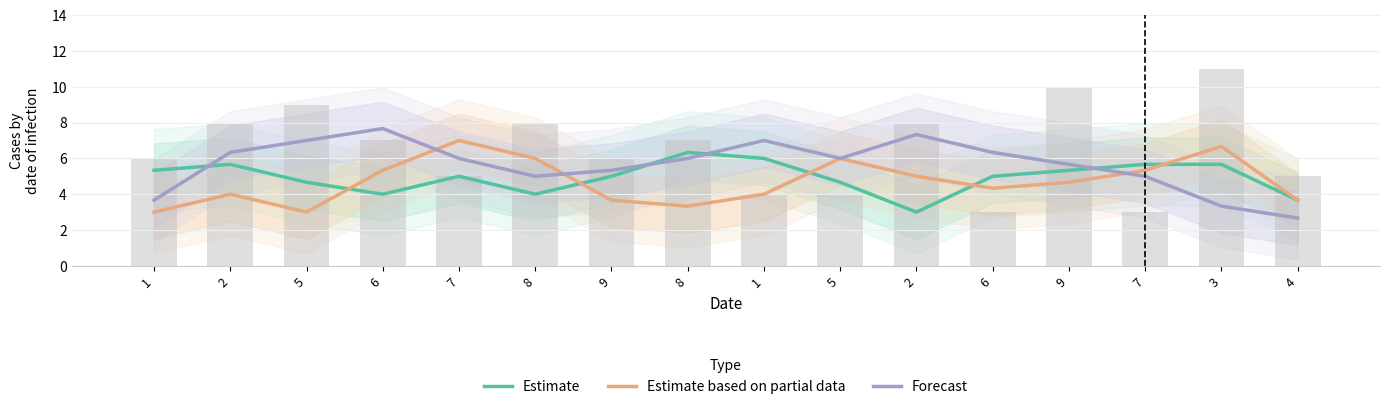

What is the maximum value for Forecast?

7.7